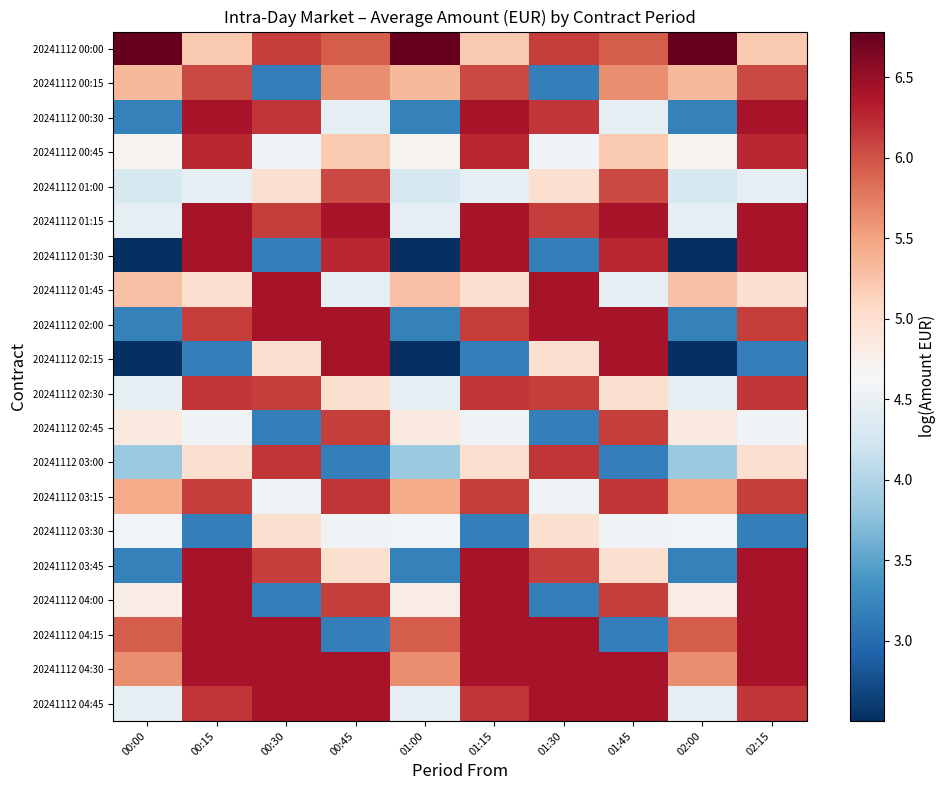

Reading right to left, transcribe all the data shown in this chart.

20241112 00:00: 02:15=5.2	02:00=6.8	01:45=5.9	01:30=6.1	01:15=5.2	01:00=6.8	00:45=5.9	00:30=6.1	00:15=5.2	00:00=6.8
20241112 00:15: 02:15=6.0	02:00=5.3	01:45=5.6	01:30=3.2	01:15=6.0	01:00=5.3	00:45=5.6	00:30=3.2	00:15=6.0	00:00=5.3
20241112 00:30: 02:15=6.4	02:00=3.2	01:45=4.4	01:30=6.2	01:15=6.4	01:00=3.2	00:45=4.4	00:30=6.2	00:15=6.4	00:00=3.2
20241112 00:45: 02:15=6.3	02:00=4.7	01:45=5.2	01:30=4.6	01:15=6.3	01:00=4.7	00:45=5.2	00:30=4.6	00:15=6.3	00:00=4.7
20241112 01:00: 02:15=4.4	02:00=4.3	01:45=6.0	01:30=5.0	01:15=4.4	01:00=4.3	00:45=6.0	00:30=5.0	00:15=4.4	00:00=4.3
20241112 01:15: 02:15=6.4	02:00=4.4	01:45=6.4	01:30=6.1	01:15=6.4	01:00=4.4	00:45=6.4	00:30=6.1	00:15=6.4	00:00=4.4
20241112 01:30: 02:15=6.4	02:00=2.5	01:45=6.3	01:30=3.2	01:15=6.4	01:00=2.5	00:45=6.3	00:30=3.2	00:15=6.4	00:00=2.5
20241112 01:45: 02:15=5.0	02:00=5.3	01:45=4.4	01:30=6.4	01:15=5.0	01:00=5.3	00:45=4.4	00:30=6.4	00:15=5.0	00:00=5.3
20241112 02:00: 02:15=6.1	02:00=3.2	01:45=6.4	01:30=6.4	01:15=6.1	01:00=3.2	00:45=6.4	00:30=6.4	00:15=6.1	00:00=3.2
20241112 02:15: 02:15=3.2	02:00=2.5	01:45=6.4	01:30=5.0	01:15=3.2	01:00=2.5	00:45=6.4	00:30=5.0	00:15=3.2	00:00=2.5
20241112 02:30: 02:15=6.2	02:00=4.4	01:45=5.0	01:30=6.1	01:15=6.2	01:00=4.4	00:45=5.0	00:30=6.1	00:15=6.2	00:00=4.4
20241112 02:45: 02:15=4.6	02:00=4.9	01:45=6.1	01:30=3.2	01:15=4.6	01:00=4.9	00:45=6.1	00:30=3.2	00:15=4.6	00:00=4.9
20241112 03:00: 02:15=5.0	02:00=3.8	01:45=3.2	01:30=6.2	01:15=5.0	01:00=3.8	00:45=3.2	00:30=6.2	00:15=5.0	00:00=3.8
20241112 03:15: 02:15=6.1	02:00=5.4	01:45=6.2	01:30=4.6	01:15=6.1	01:00=5.4	00:45=6.2	00:30=4.6	00:15=6.1	00:00=5.4
20241112 03:30: 02:15=3.2	02:00=4.6	01:45=4.6	01:30=5.0	01:15=3.2	01:00=4.6	00:45=4.6	00:30=5.0	00:15=3.2	00:00=4.6
20241112 03:45: 02:15=6.4	02:00=3.2	01:45=5.0	01:30=6.1	01:15=6.4	01:00=3.2	00:45=5.0	00:30=6.1	00:15=6.4	00:00=3.2
20241112 04:00: 02:15=6.4	02:00=4.8	01:45=6.1	01:30=3.2	01:15=6.4	01:00=4.8	00:45=6.1	00:30=3.2	00:15=6.4	00:00=4.8
20241112 04:15: 02:15=6.4	02:00=5.9	01:45=3.2	01:30=6.4	01:15=6.4	01:00=5.9	00:45=3.2	00:30=6.4	00:15=6.4	00:00=5.9
20241112 04:30: 02:15=6.4	02:00=5.6	01:45=6.4	01:30=6.4	01:15=6.4	01:00=5.6	00:45=6.4	00:30=6.4	00:15=6.4	00:00=5.6
20241112 04:45: 02:15=6.2	02:00=4.4	01:45=6.4	01:30=6.4	01:15=6.2	01:00=4.4	00:45=6.4	00:30=6.4	00:15=6.2	00:00=4.4